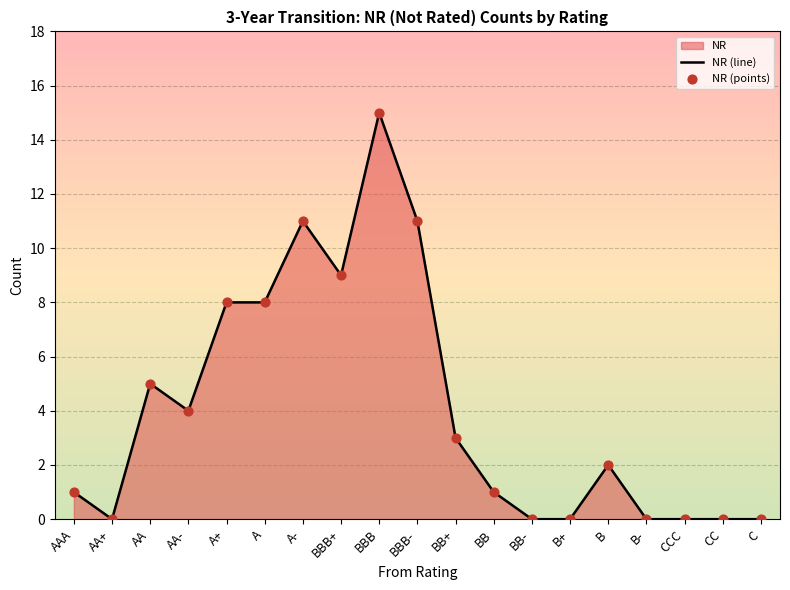

Which series reaches the minimum Y coordinate?

NR (line)